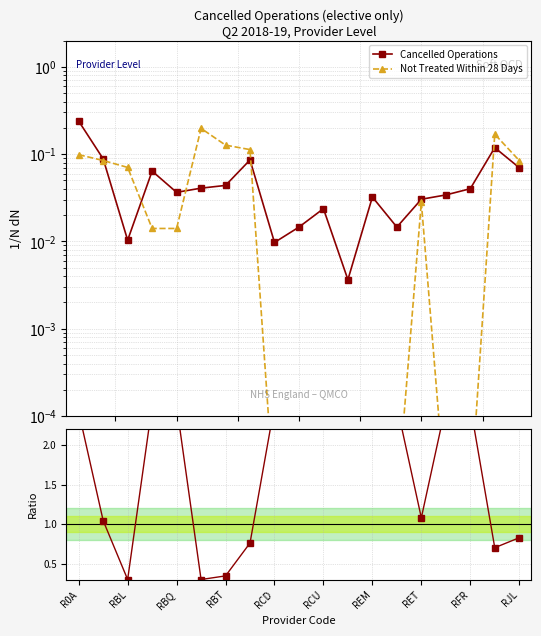

Where is Not Treated Within 28 Days nearest to the value 0?

RCD